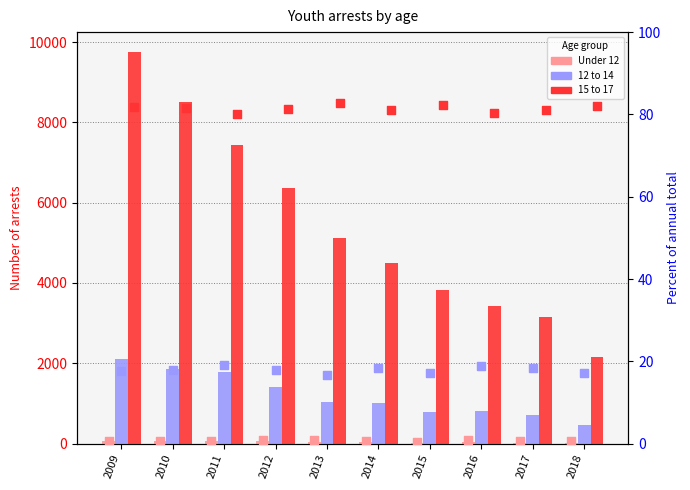

Which series contains the highest Y value?

15 to 17